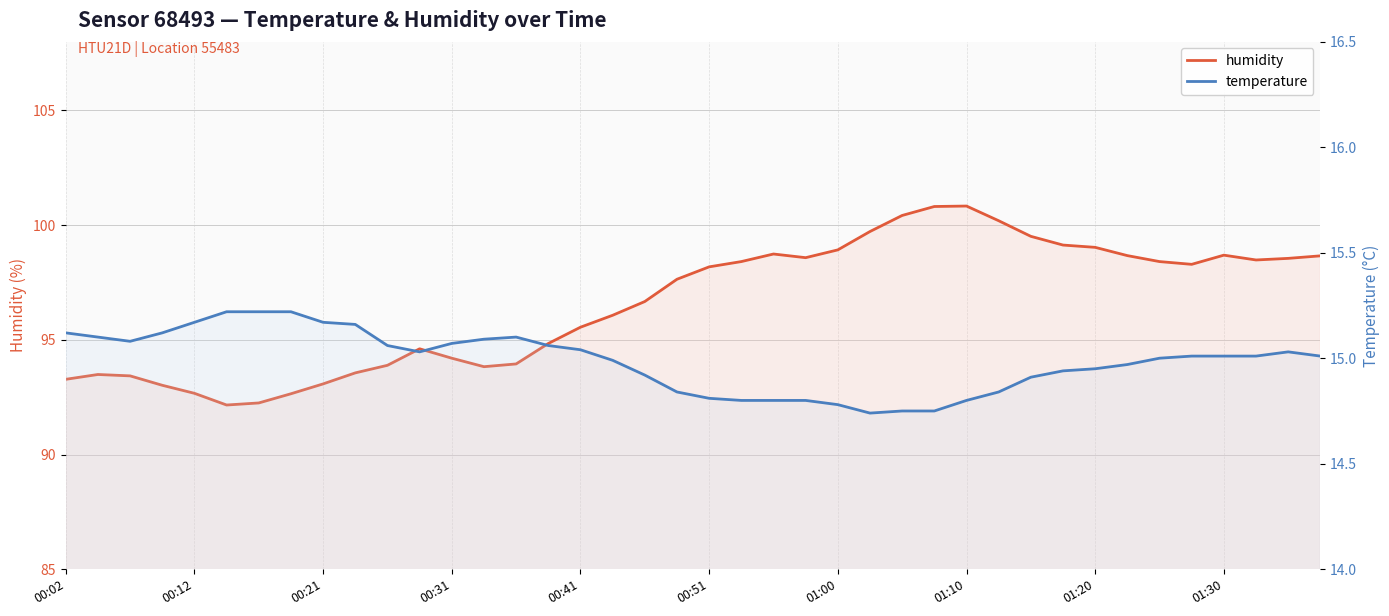

What is the greatest value displayed?

100.8